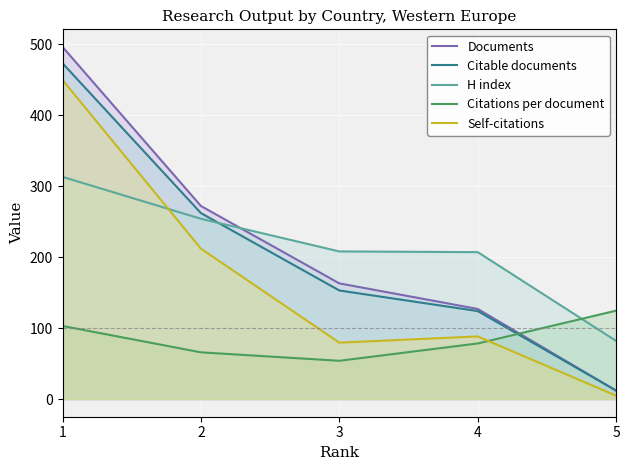

Which series has the largest total across all categories?

Documents